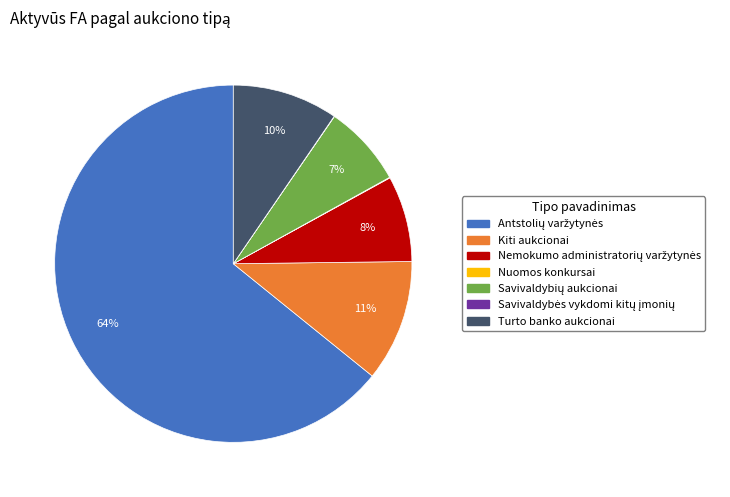

To the nearest percent, what is the difference between the largest and smallest slice percentages?

64%